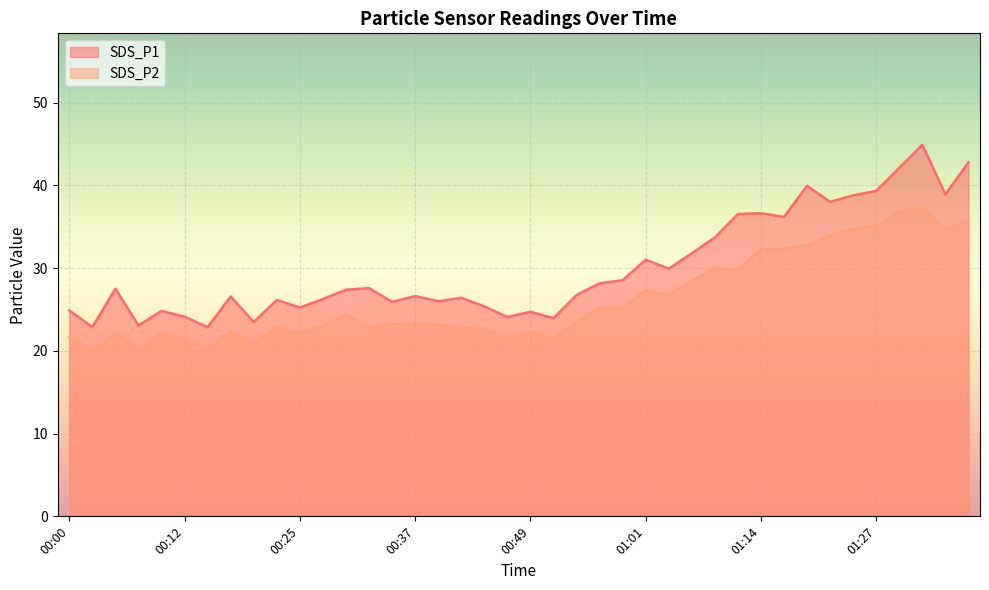

How many categories are shown in the chart?

40